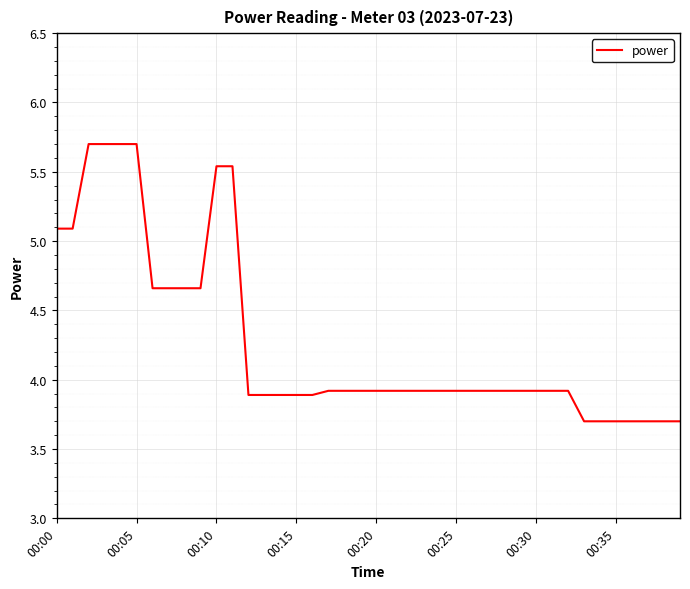

What is the smallest value displayed?

3.7